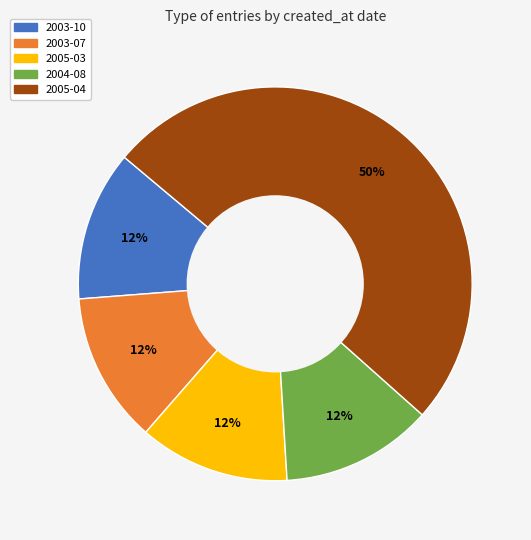

To the nearest percent, what percentage of the pie is 2004-08?

12%